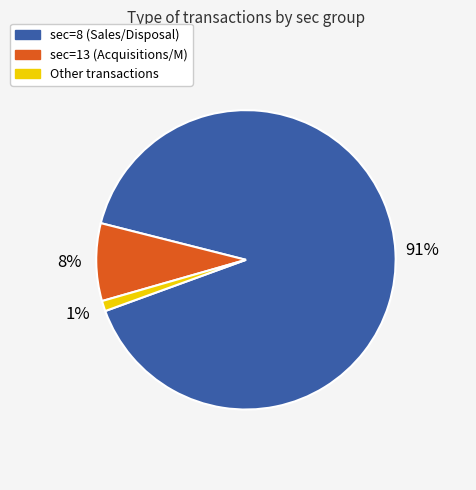

Is there a majority slice in this chart?

Yes